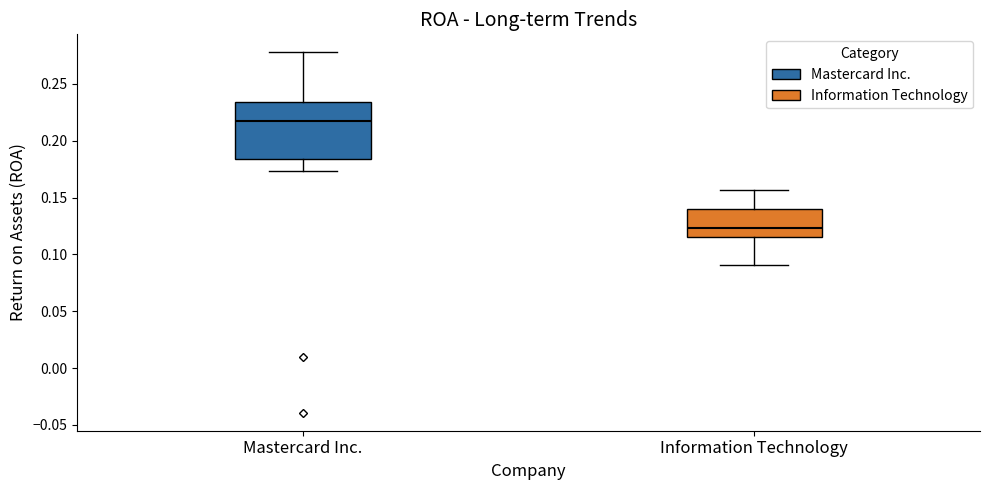

Reading left to right, read every box against the y-axis: the position of its median line, the range the box covers, and the ends of its whiskers. The values are not printed on the chart, so give them approximately, as read against the axis.

Mastercard Inc.: median 0.215, box 0.185 to 0.235, whiskers 0.175 to 0.280
Information Technology: median 0.125, box 0.115 to 0.140, whiskers 0.090 to 0.155